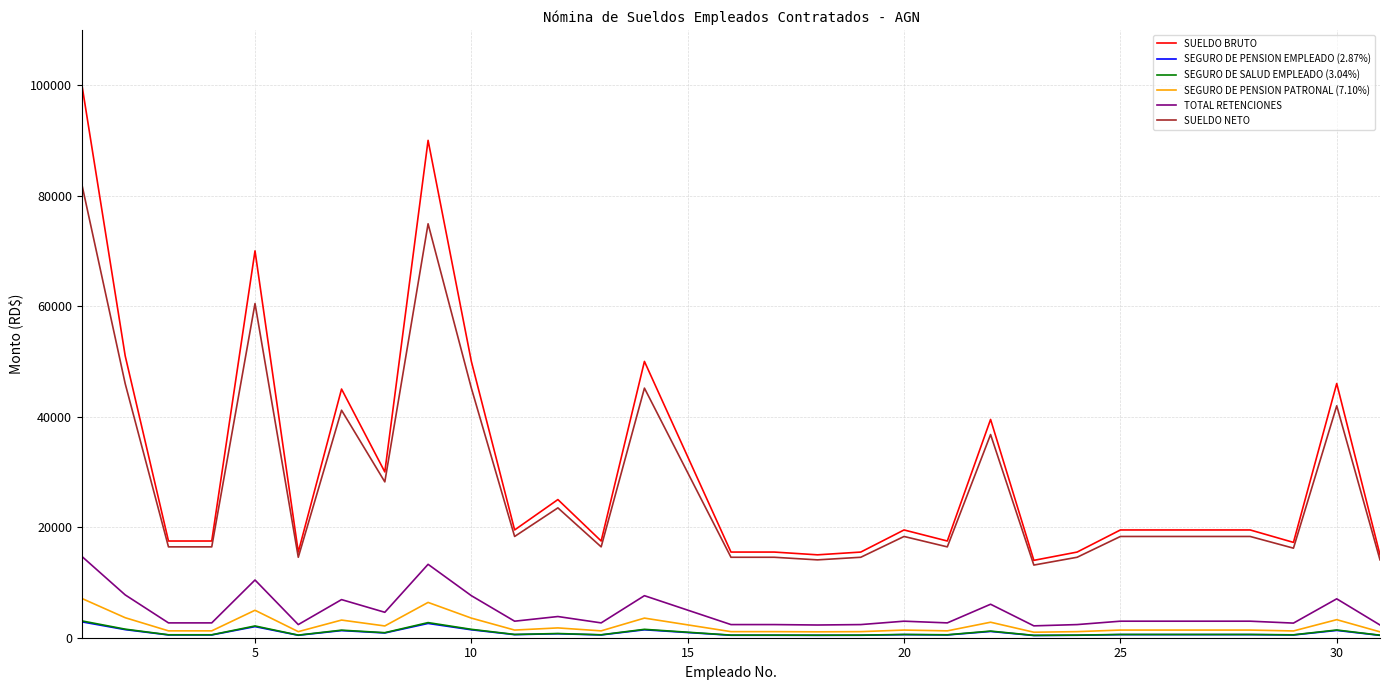

Which series has the widest spread of values?

SUELDO BRUTO